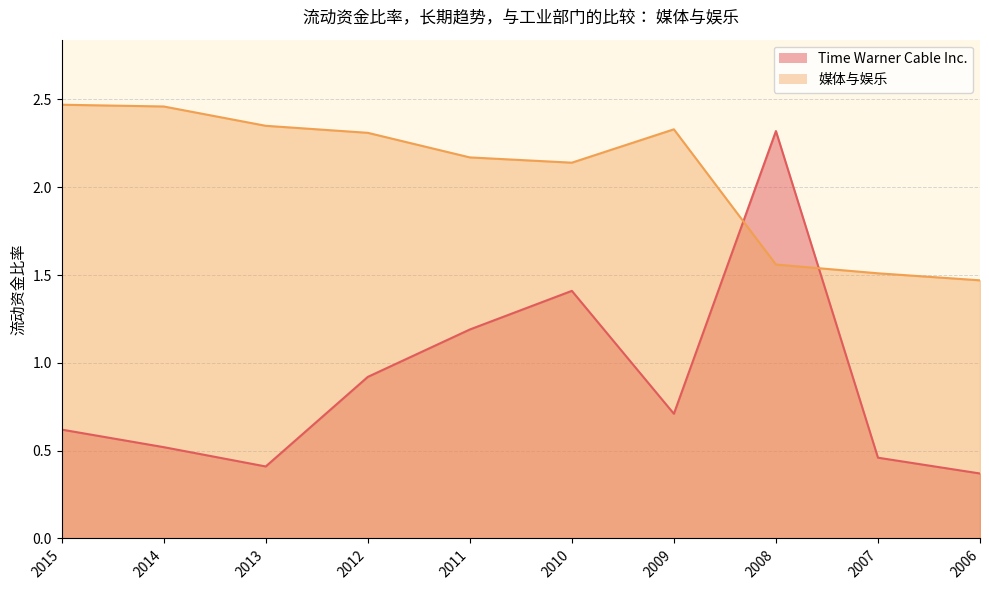

How many lines are shown in the chart?

2